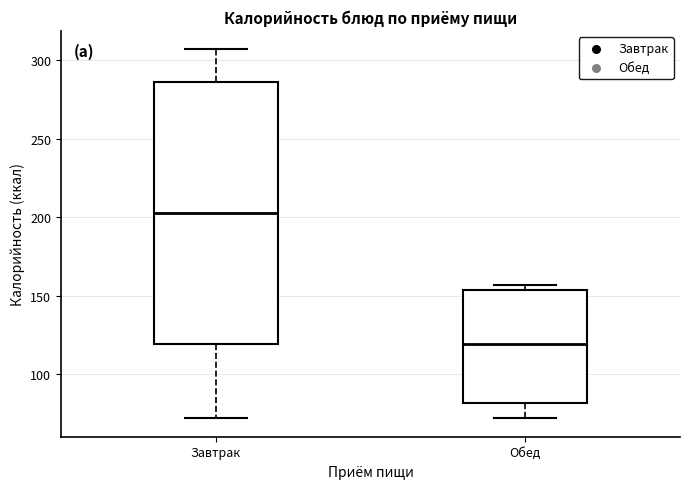

Where is the lower edge of the box for Обед on the y-axis? The values are not printed on the chart, so give them approximately, as read against the axis.

80